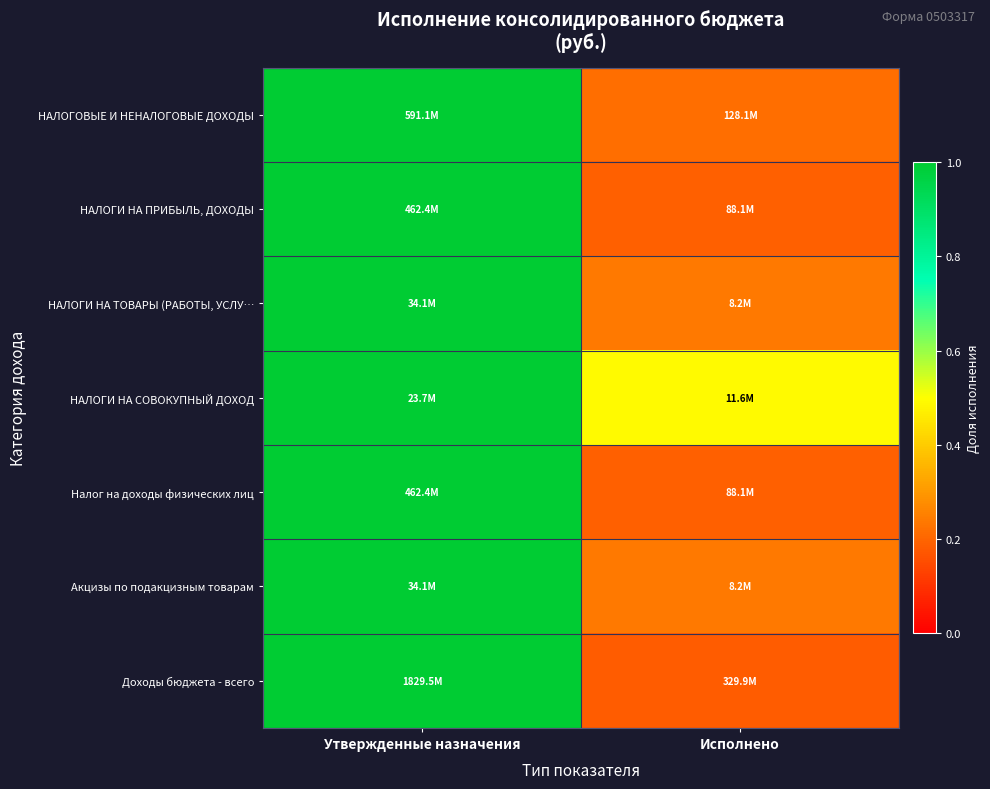

At which category is the sum across all series the highest?

Утвержденные назначения